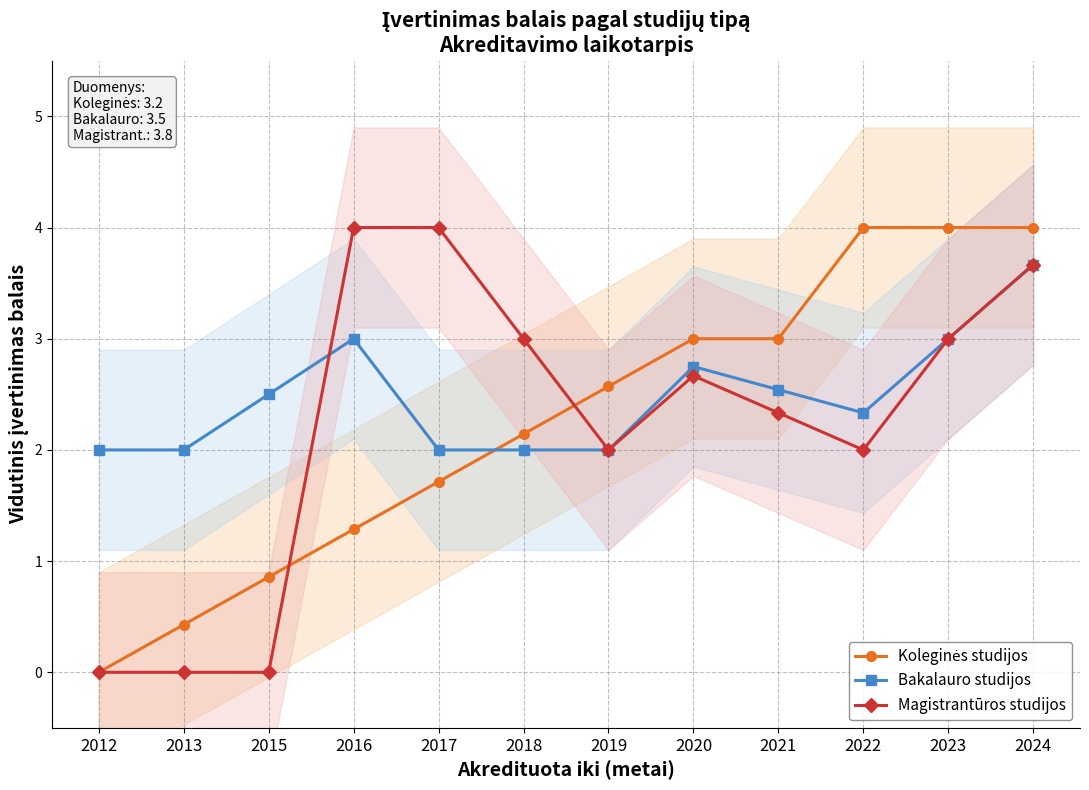

At which category is the sum across all series the highest?

2024